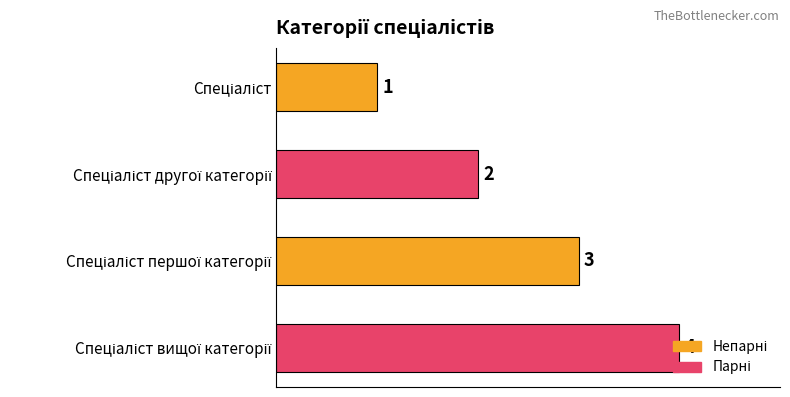

What is the sum of all values?

10